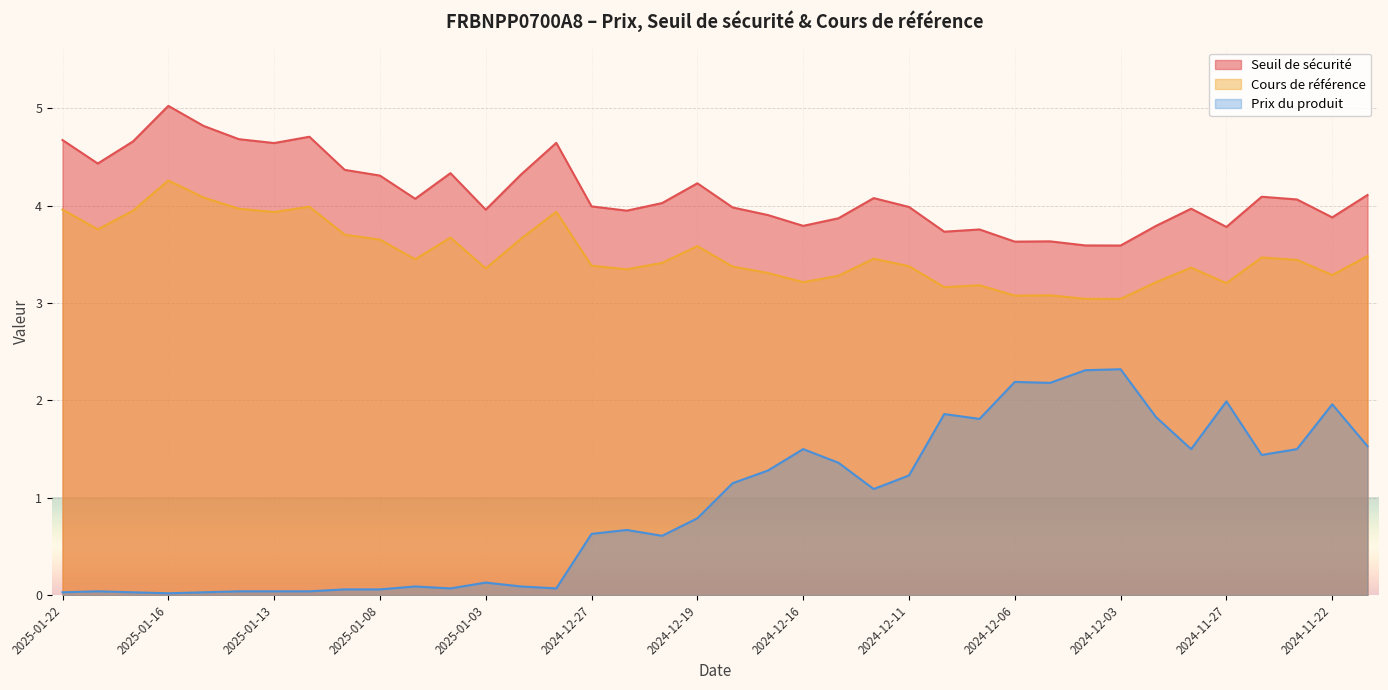

How many lines are shown in the chart?

3